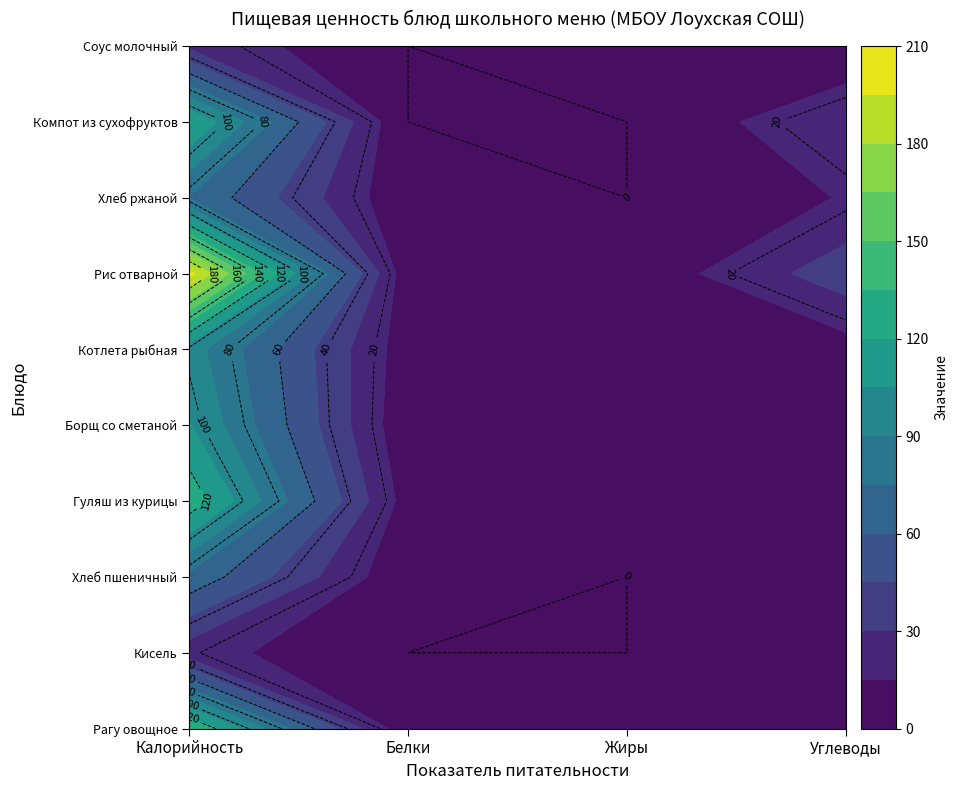

At which category is the sum across all series the highest?

Калорийность